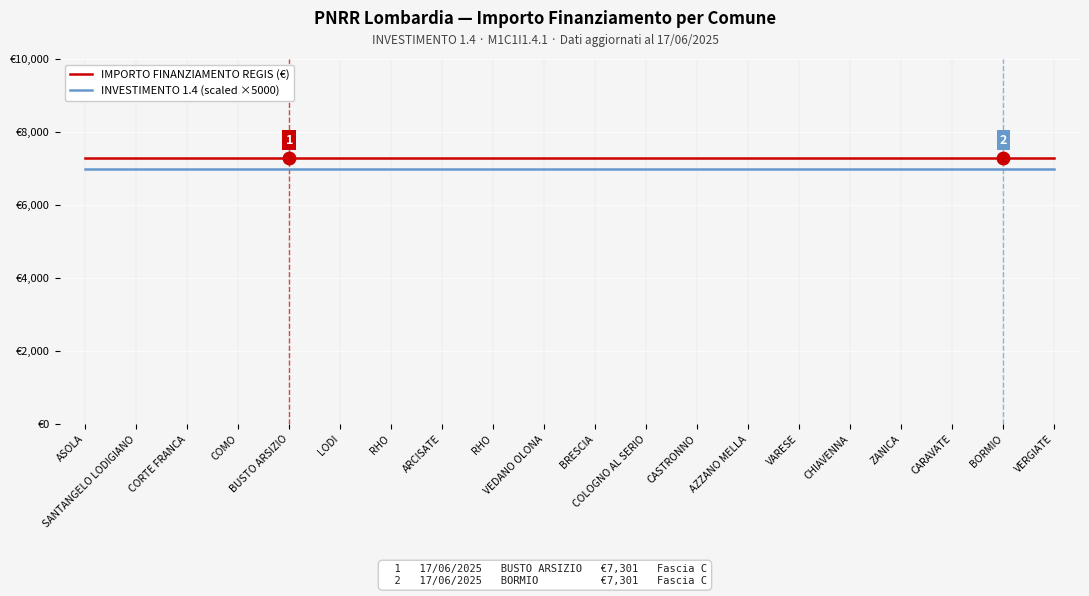

What is the difference between the highest and lowest values at COMO?

301